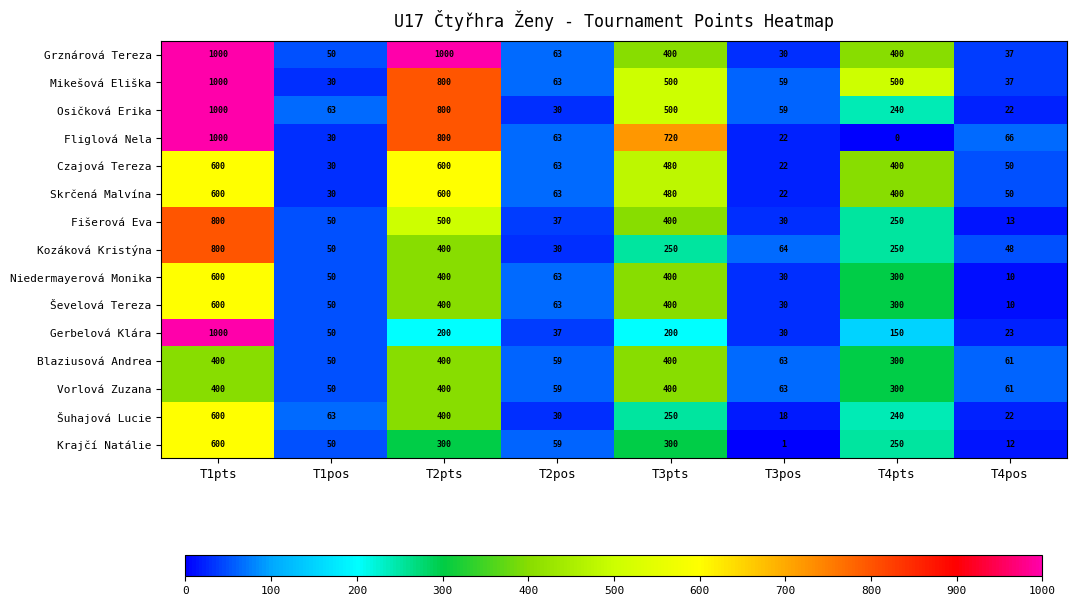

Which series has the largest range (max minus min)?

Fliglová Nela